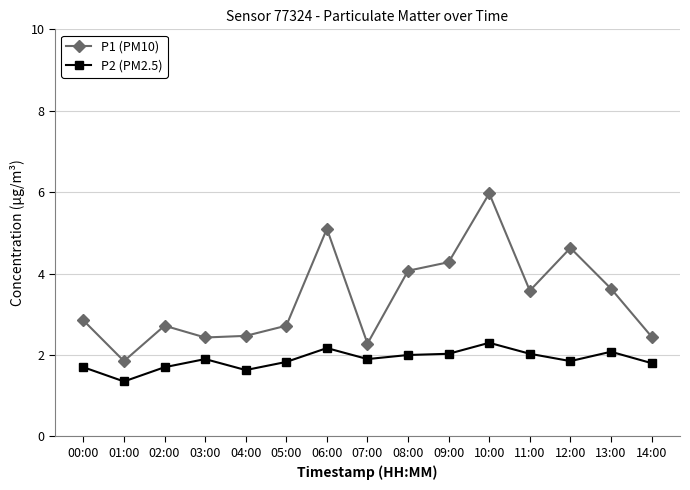

How many interior local valleys does the P1 (PM10) series have?

4